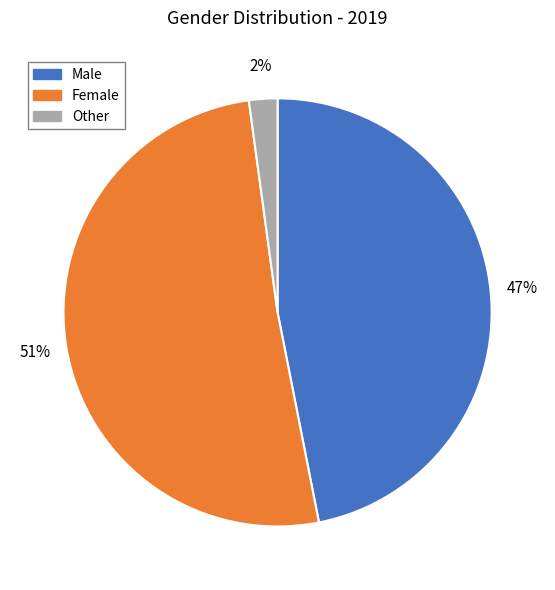

The Male slice represents 47% of the pie. True or false?

True